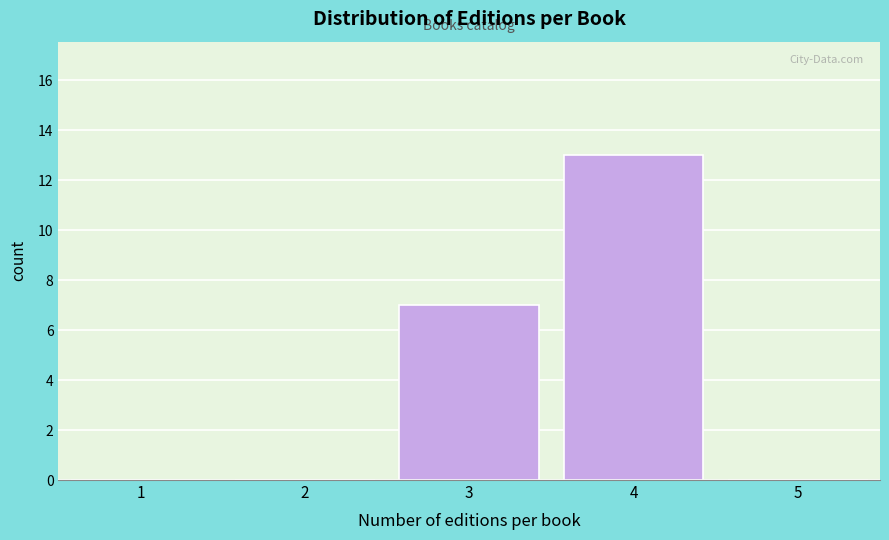

Reading right to left, extract all data points from this chart.

5=0	4=13	3=7	2=0	1=0